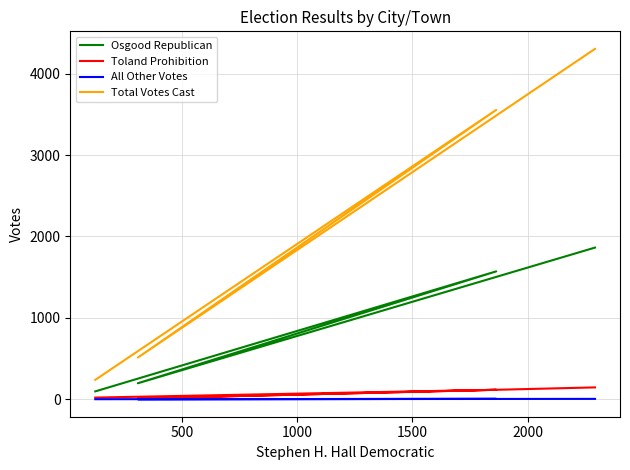

True or false: Toland Prohibition and Total Votes Cast cross at least once.

False